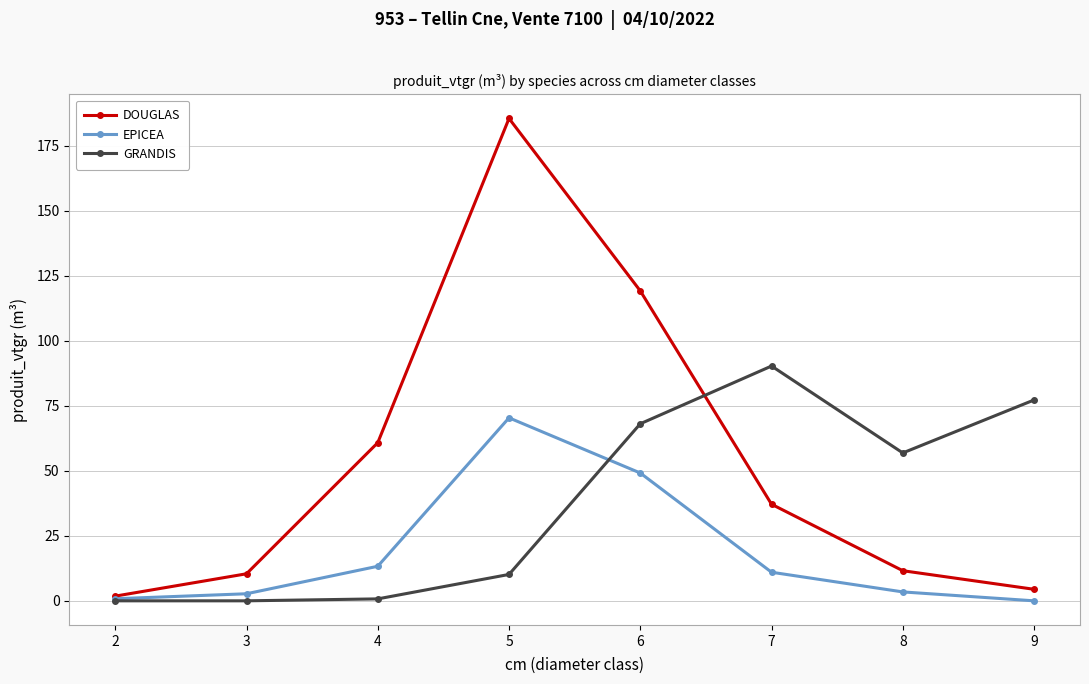

What is the maximum value shown in the chart?

185.4